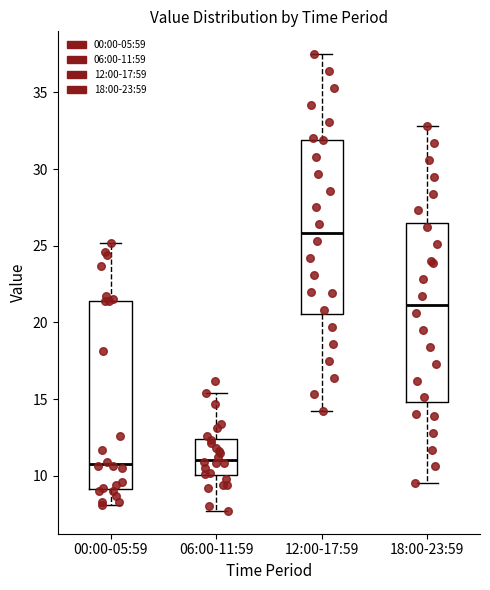

Which box's median line is the highest?

12:00-17:59